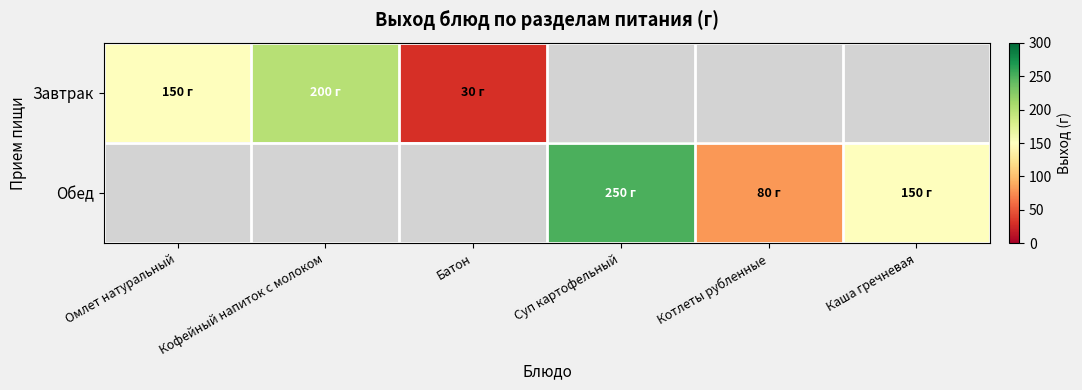

What is the smallest value displayed?

30.0